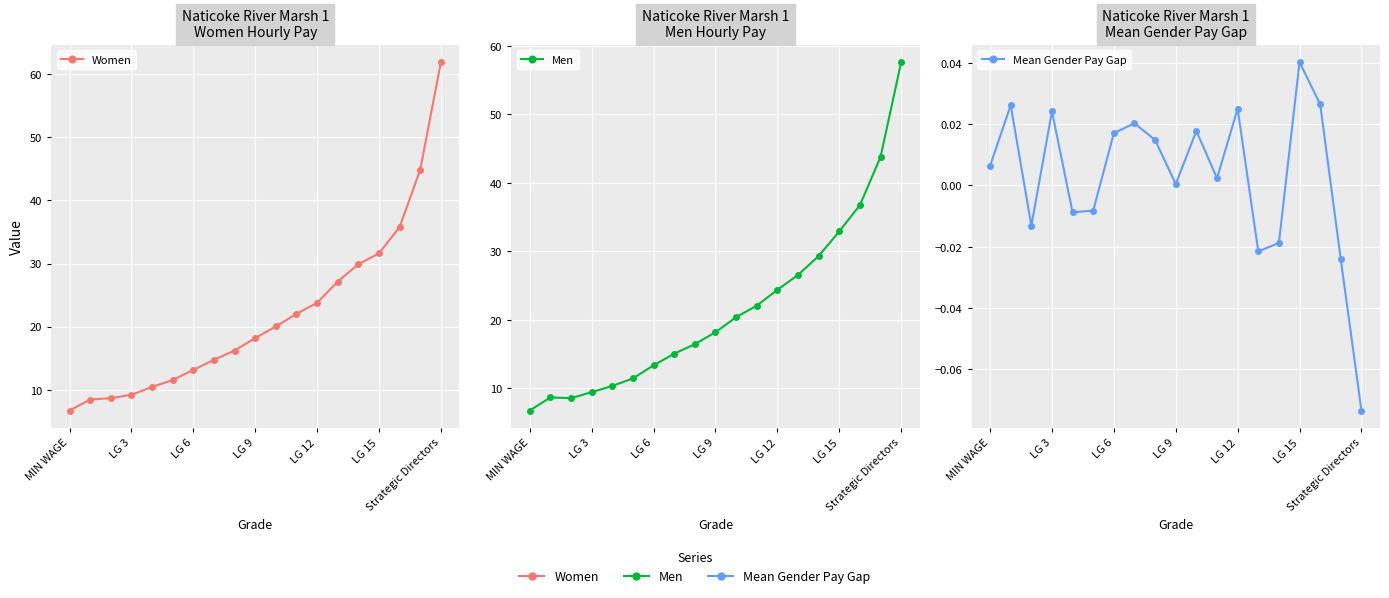

True or false: Mean Gender Pay Gap has a value of -0.0 at LG 12.

True